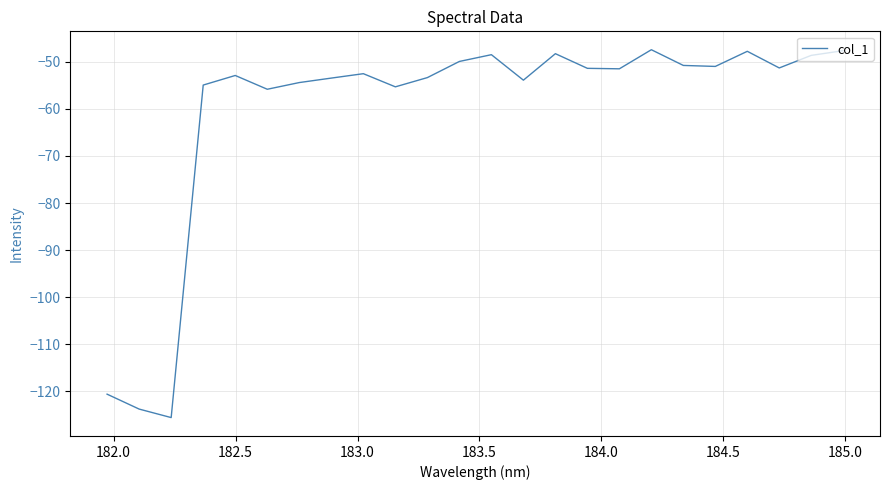

What is the maximum value shown in the chart?

-47.4